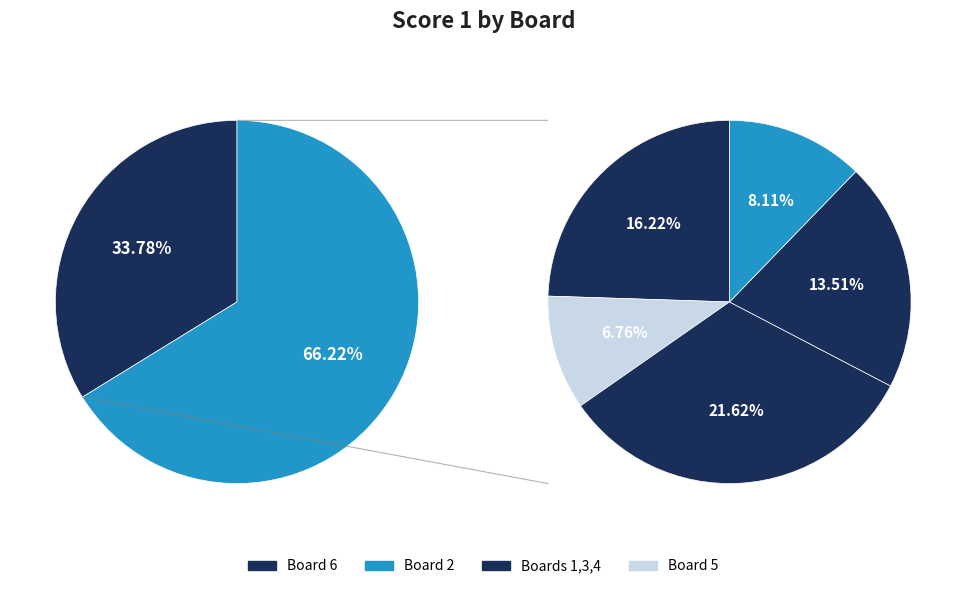

Is there a majority slice in this chart?

No